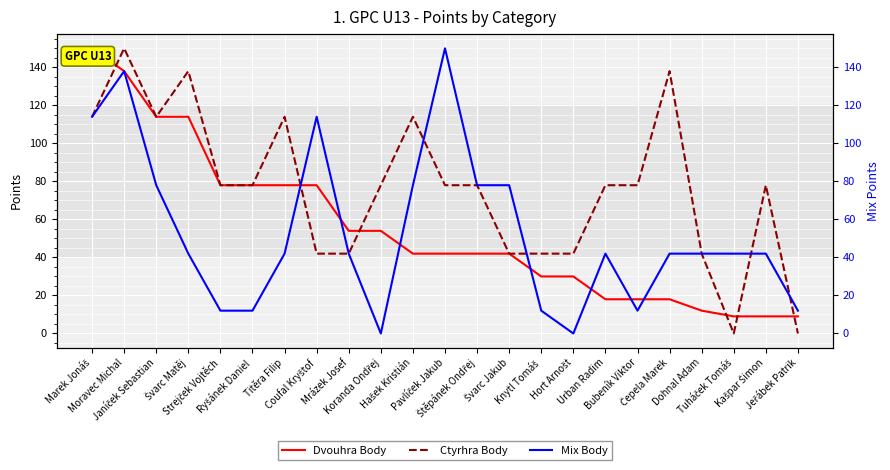

The value of Mix Body at Knytl Tomáš is 12. True or false?

True